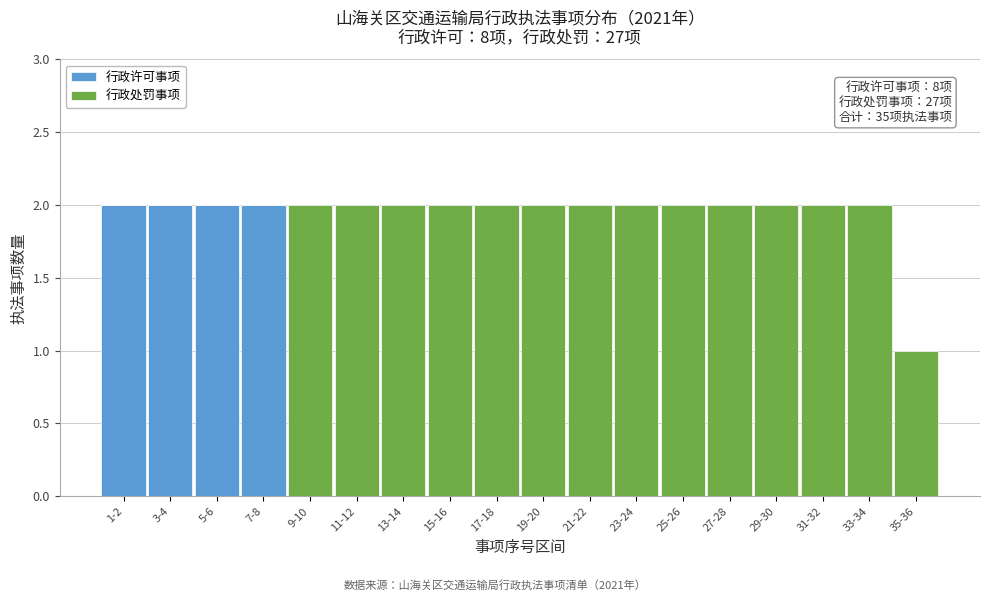

The 行政许可事项 series shows 2 at 3-4. True or false?

True